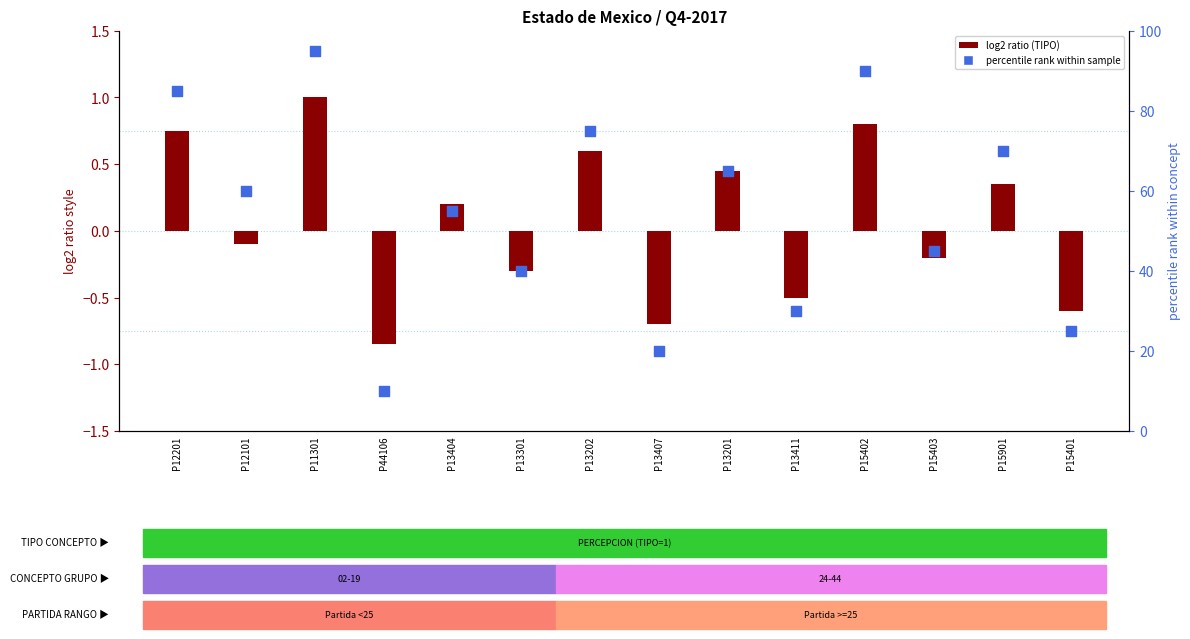

Which series reaches the minimum Y coordinate?

TIPO concepto